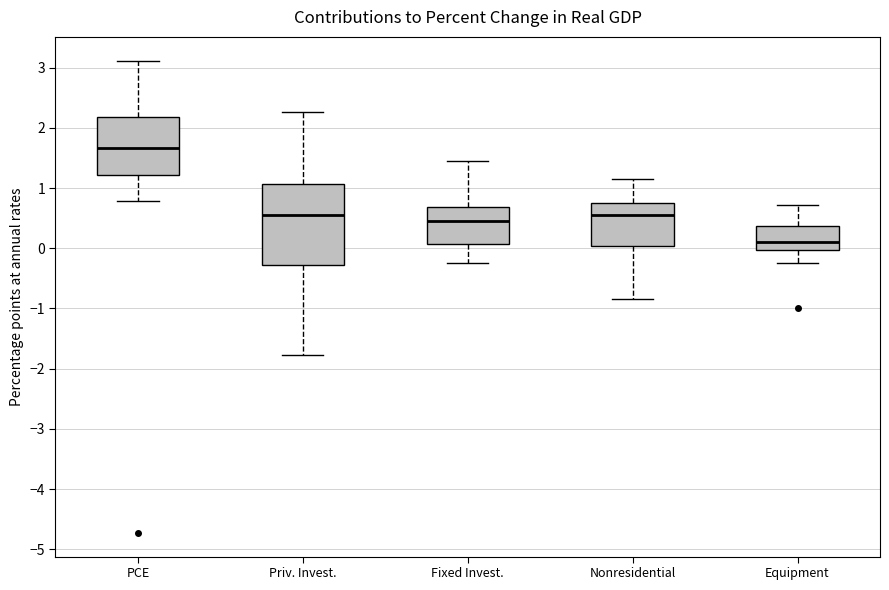

Where is the lower edge of the box for Equipment on the y-axis? The values are not printed on the chart, so give them approximately, as read against the axis.

0.0